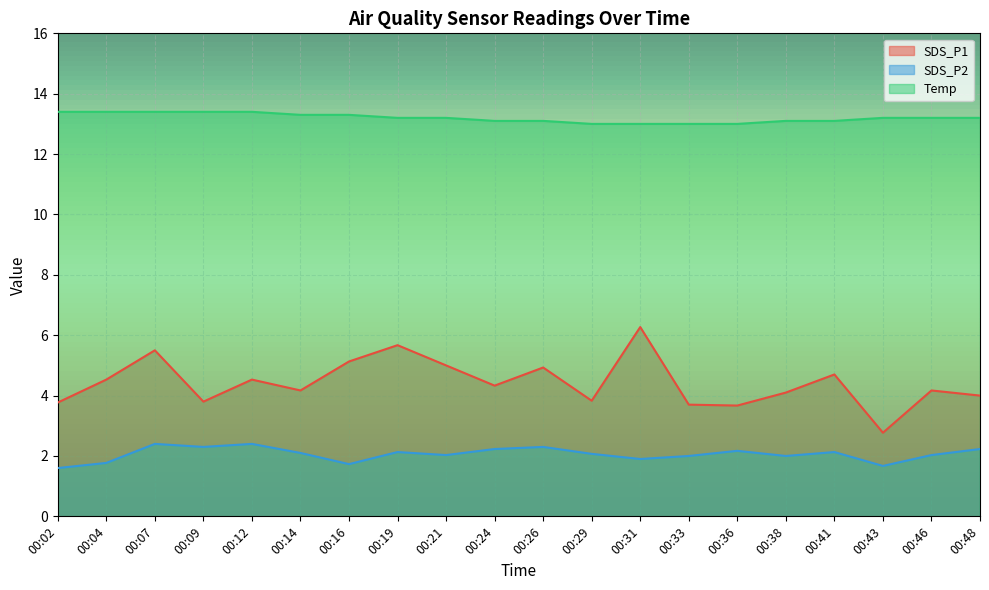

Count the Temp values in the range 13 to 14.

20